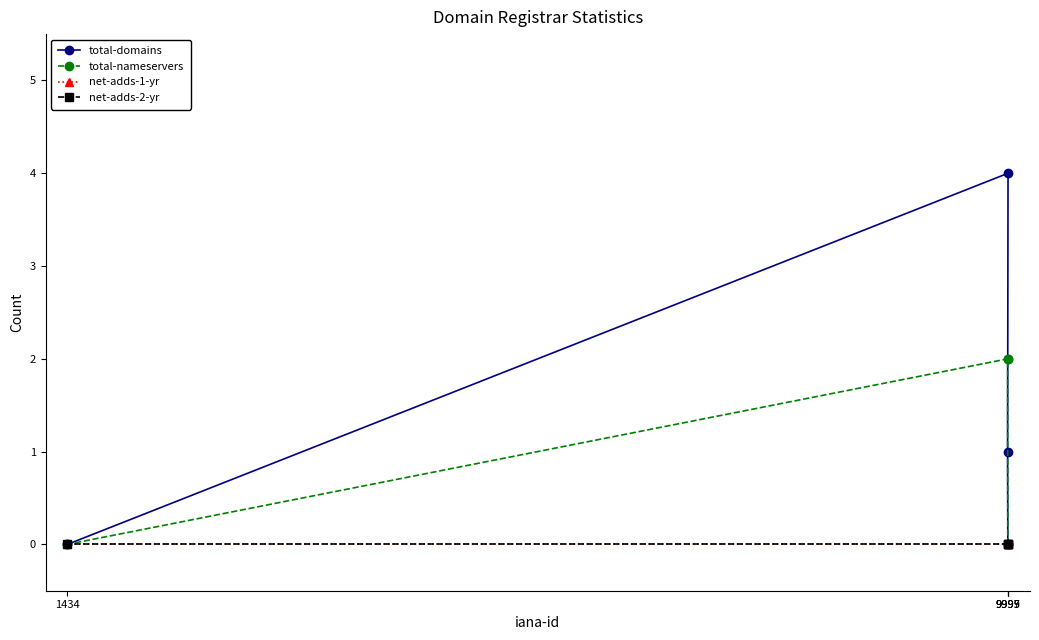

True or false: total-domains and net-adds-1-yr cross at least once.

False